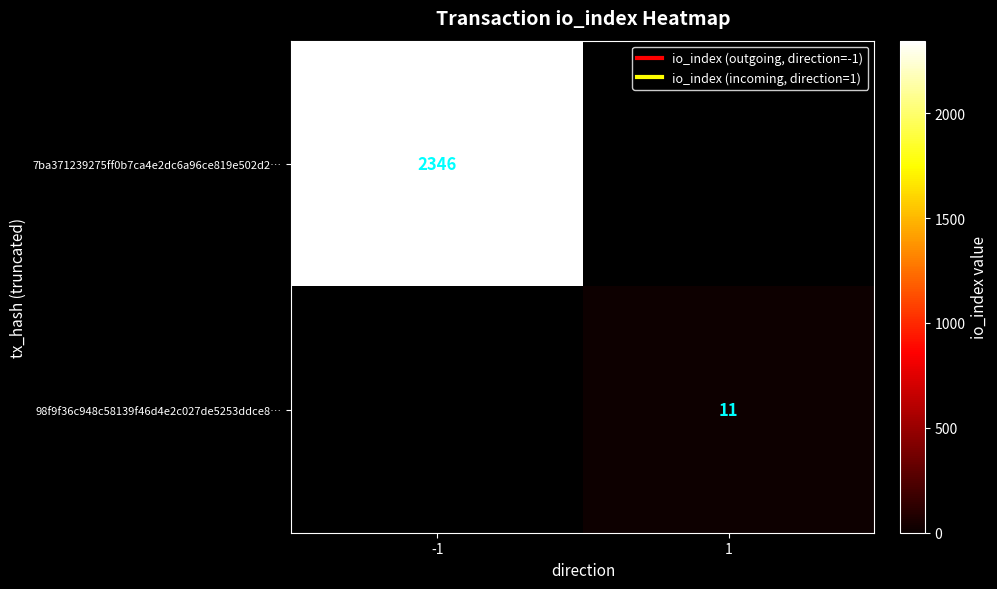

How many data points does each series have?

2